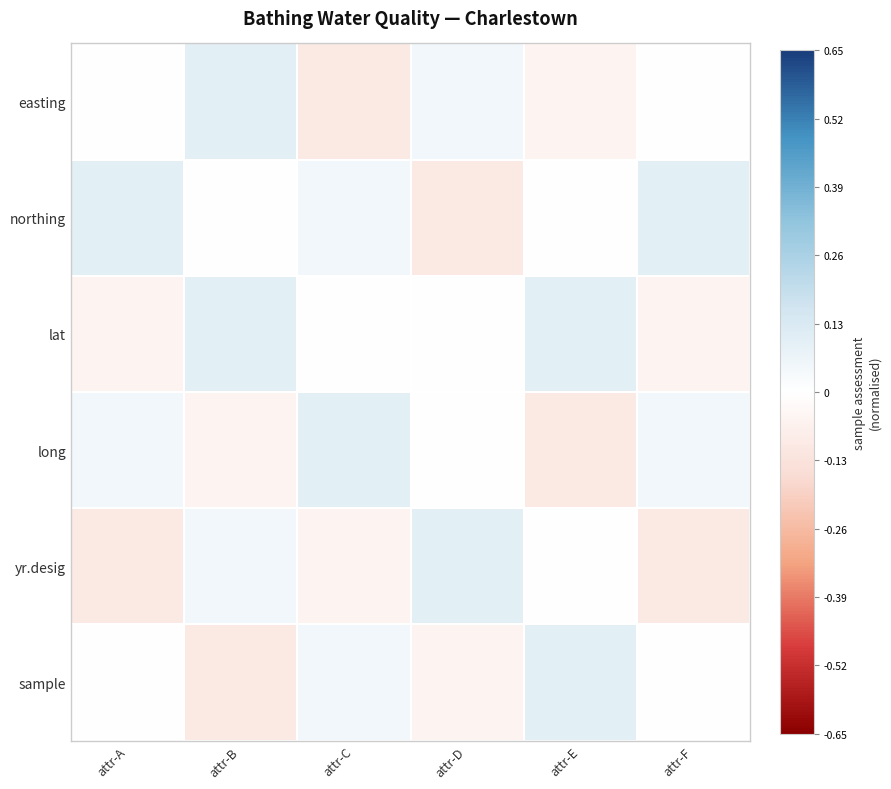

What is the difference between the highest and lowest values at attr-C?

0.2